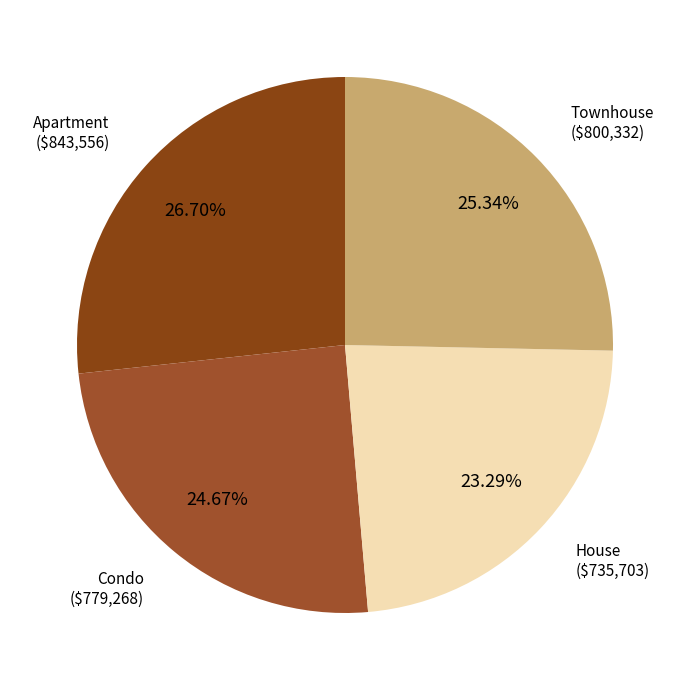

Does any single category account for the majority?

No